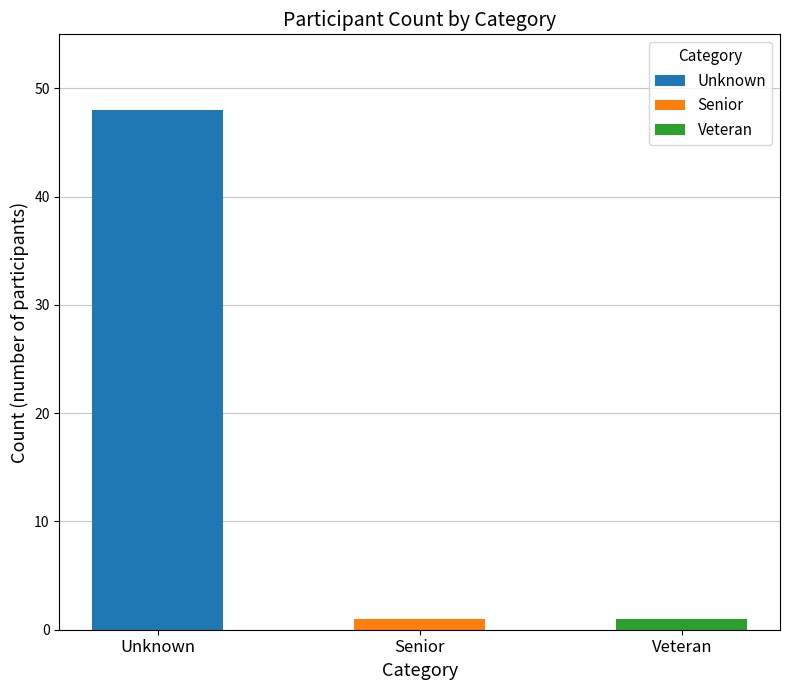

Which category has the highest value across all series?

Unknown